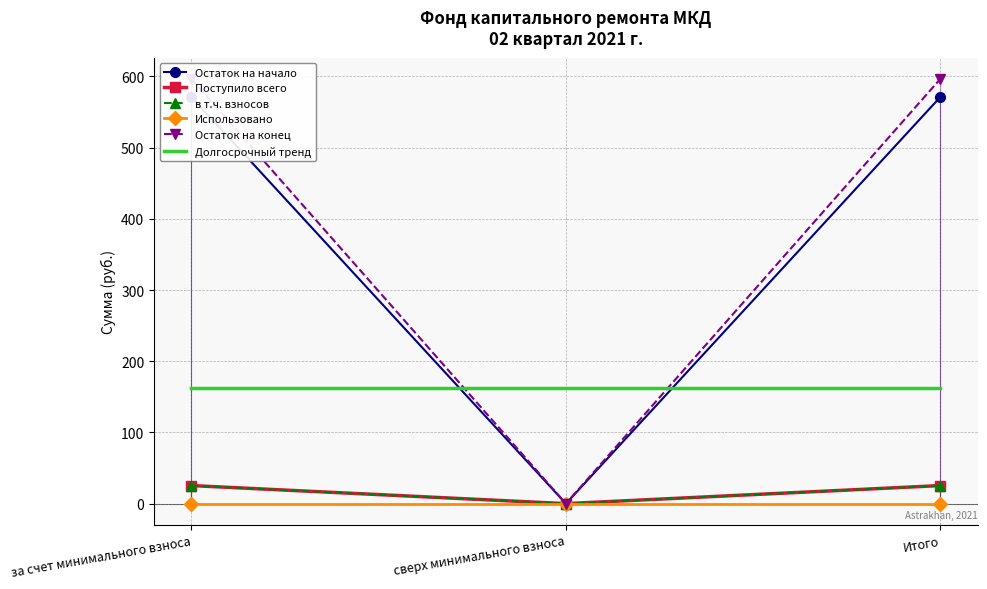

What position from the right is Итого?

1